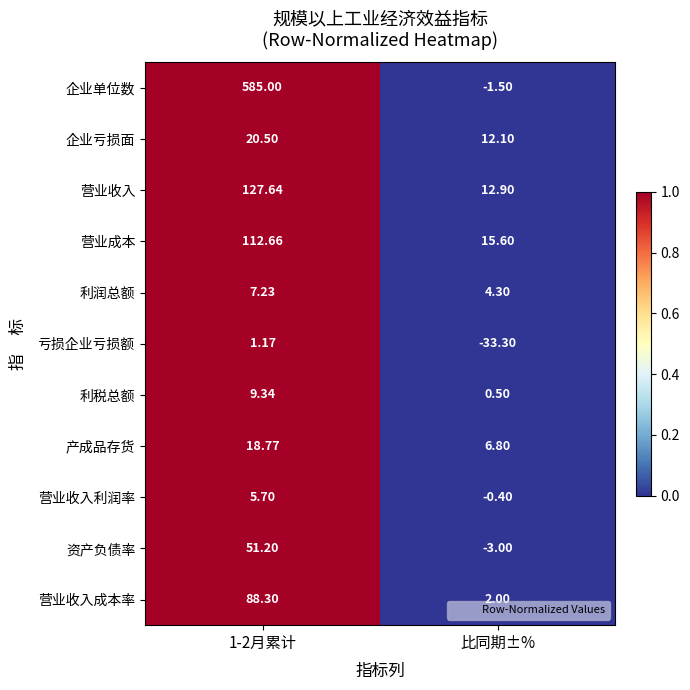

Which category has the lowest value in the 利税总额 series?

比同期±%